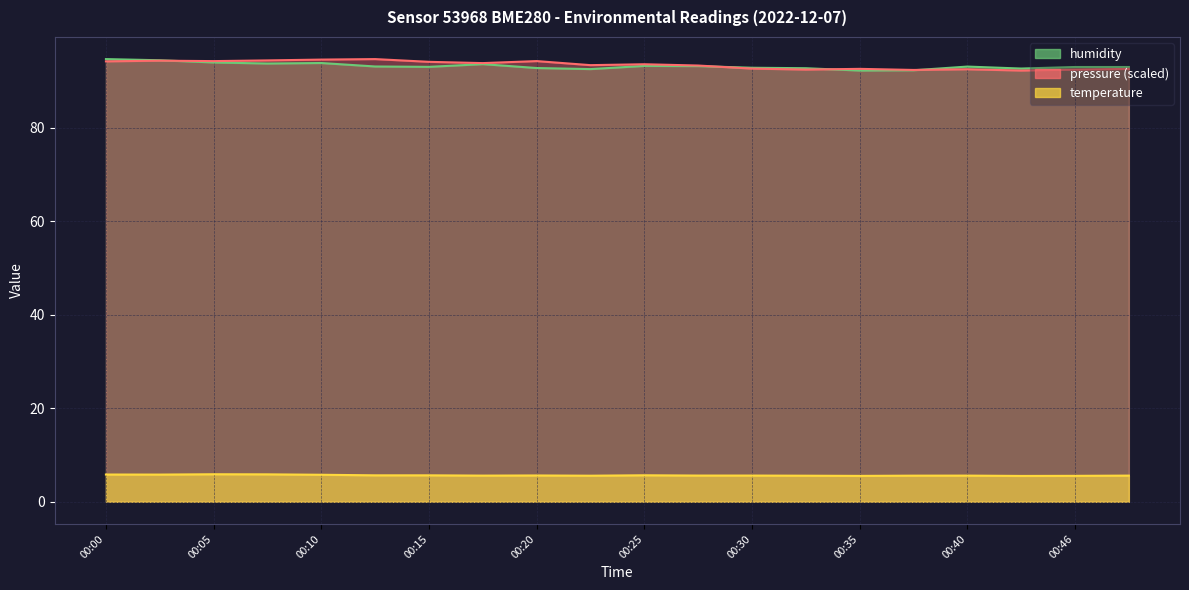

Rank the series by their maximum value, from lowest to highest.

temperature, pressure, humidity